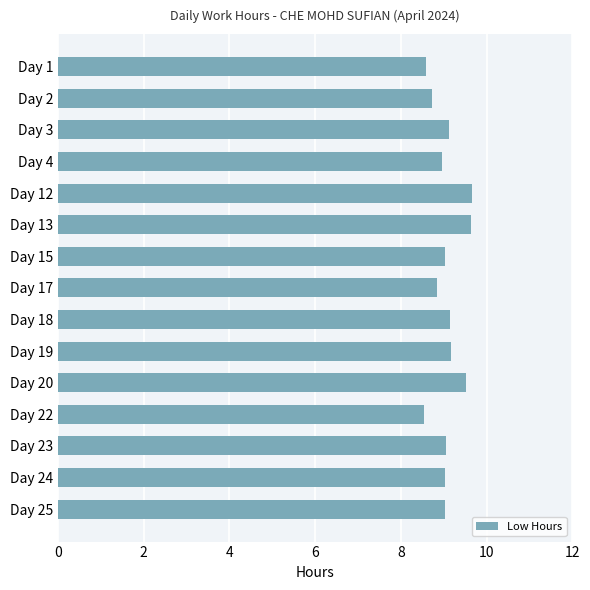

What is the maximum value shown in the chart?

9.7